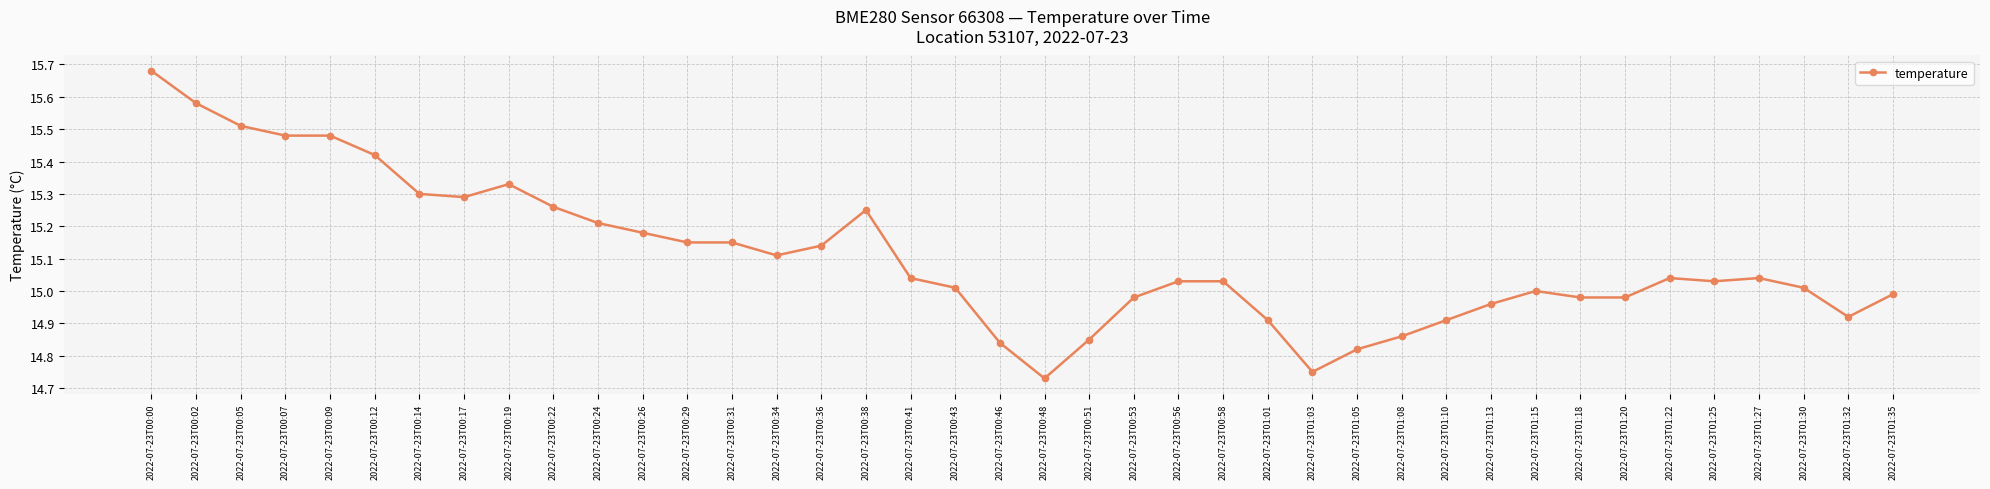

How many categories are shown in the chart?

40